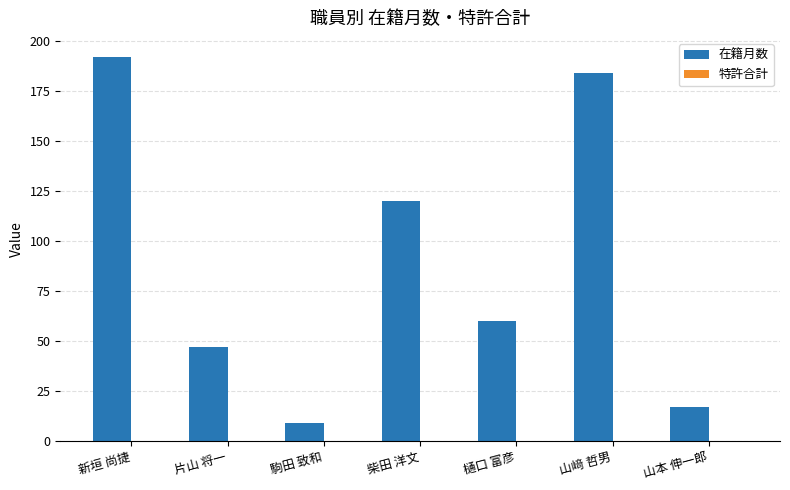

Rank the categories by value from lowest to highest.

駒田 致和, 山本 伸一郎, 片山 将一, 樋口 富彦, 柴田 洋文, 山﨑 哲男, 新垣 尚捷